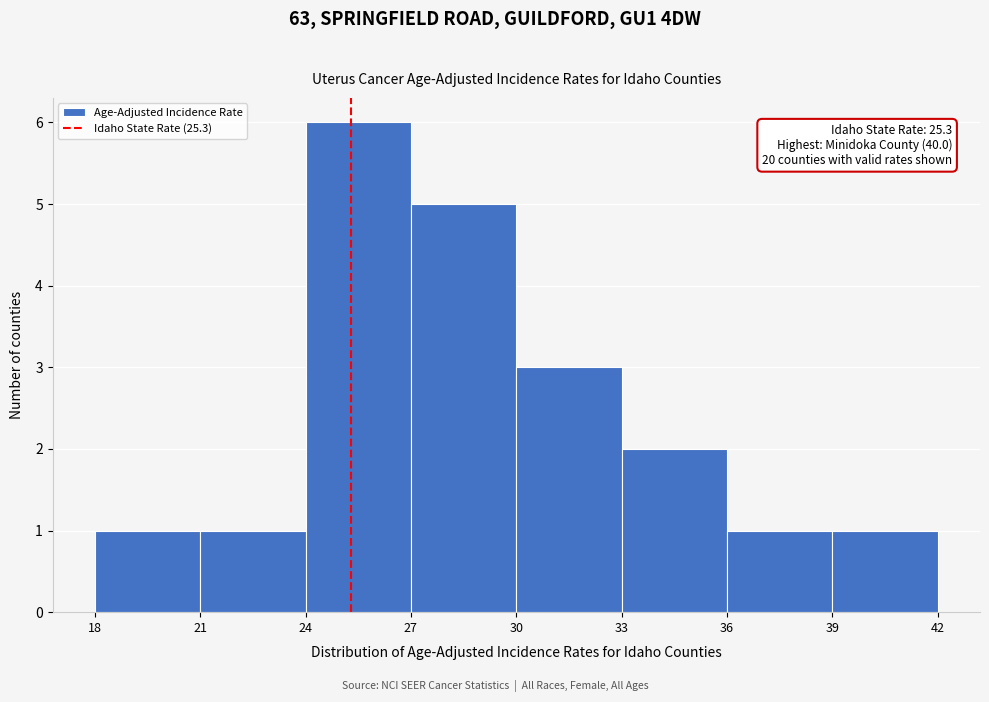

Over which range of the x-axis is the bar tallest?

24 to 27